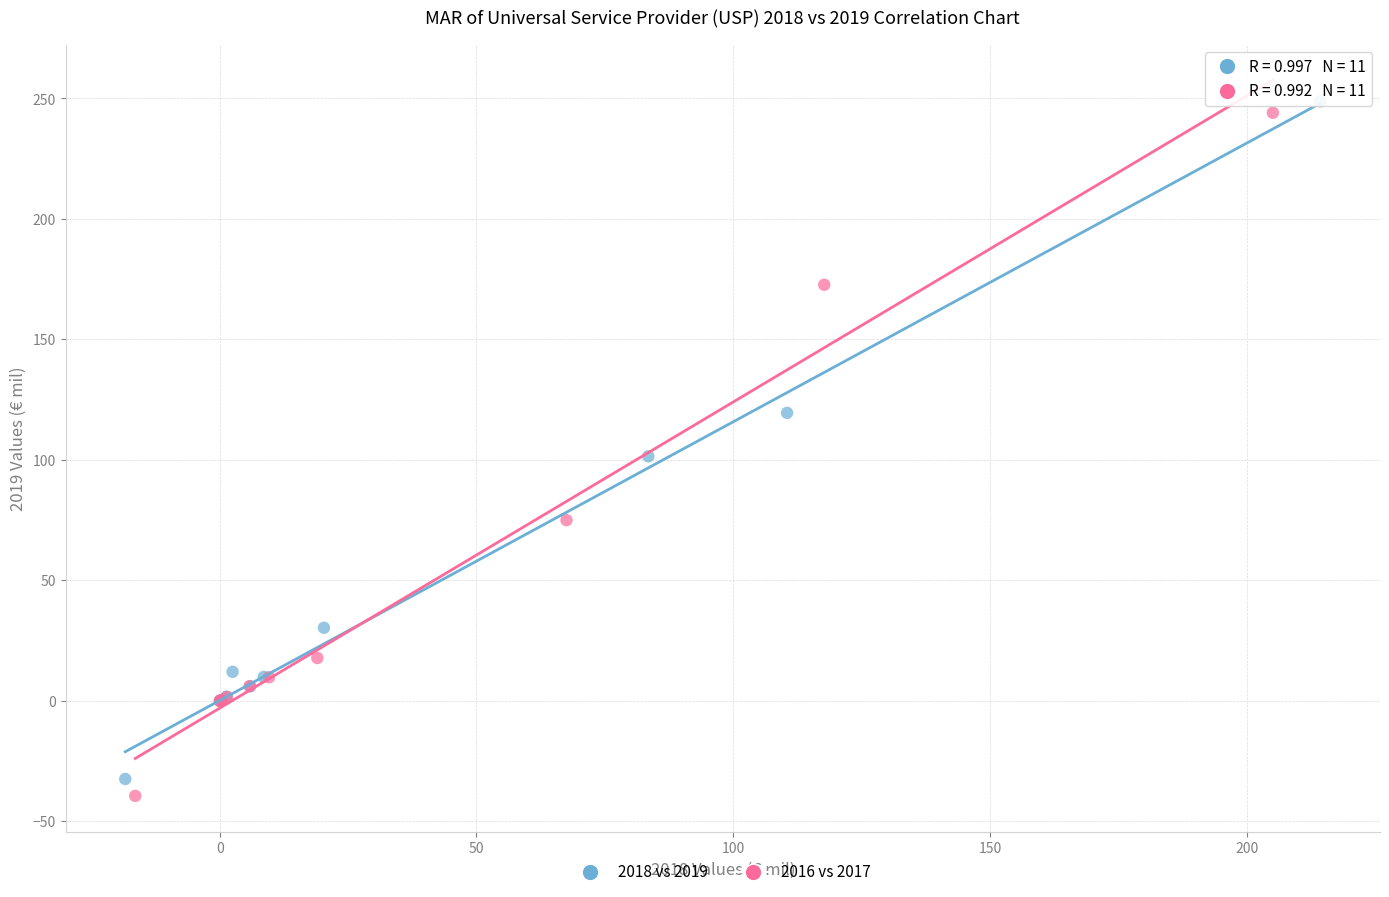

Which series has the widest spread of Y values?

2016 vs 2017